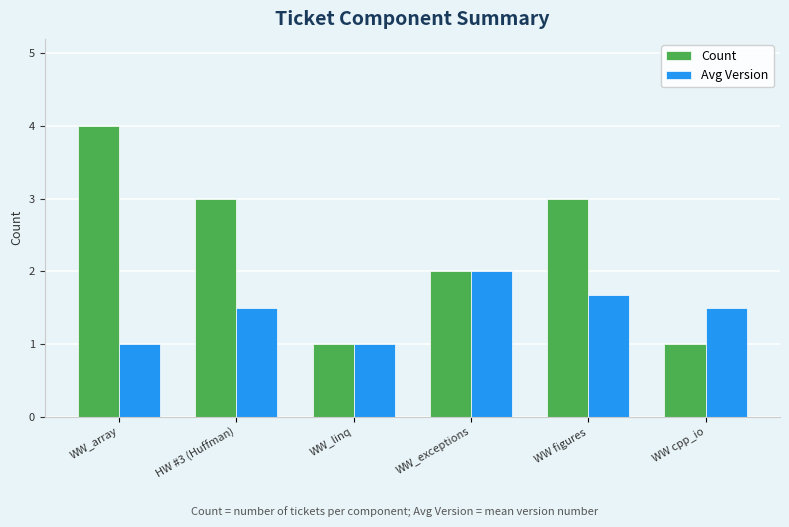

Rank the series by their maximum value, from highest to lowest.

Count, Avg Version